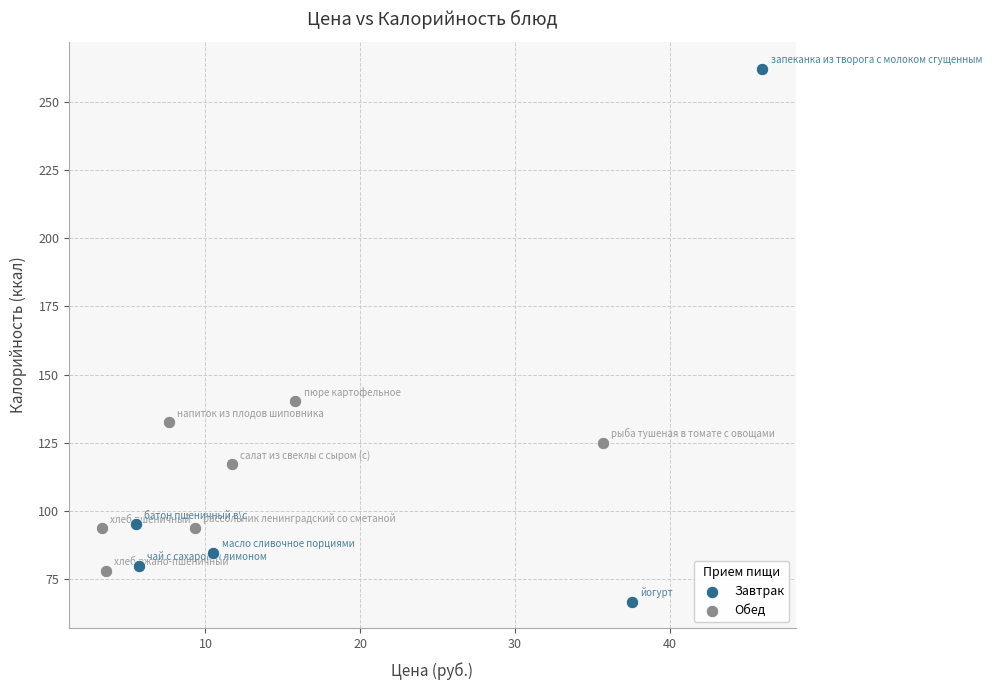

What are all the series names shown in the legend?

Завтрак, Обед